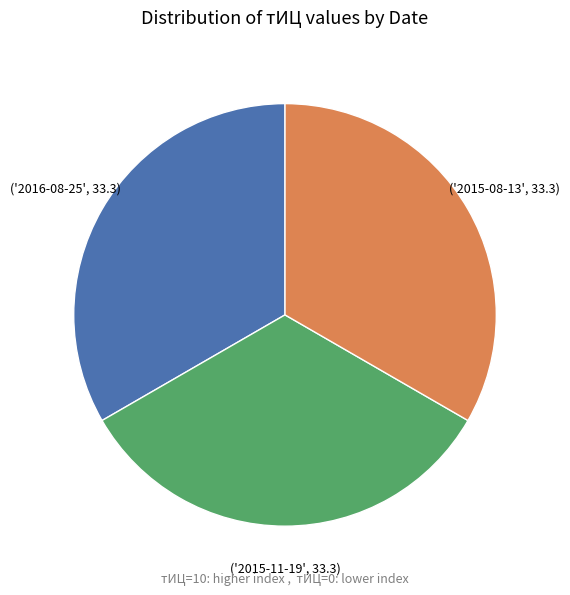

Count the number of slices in the pie.

3